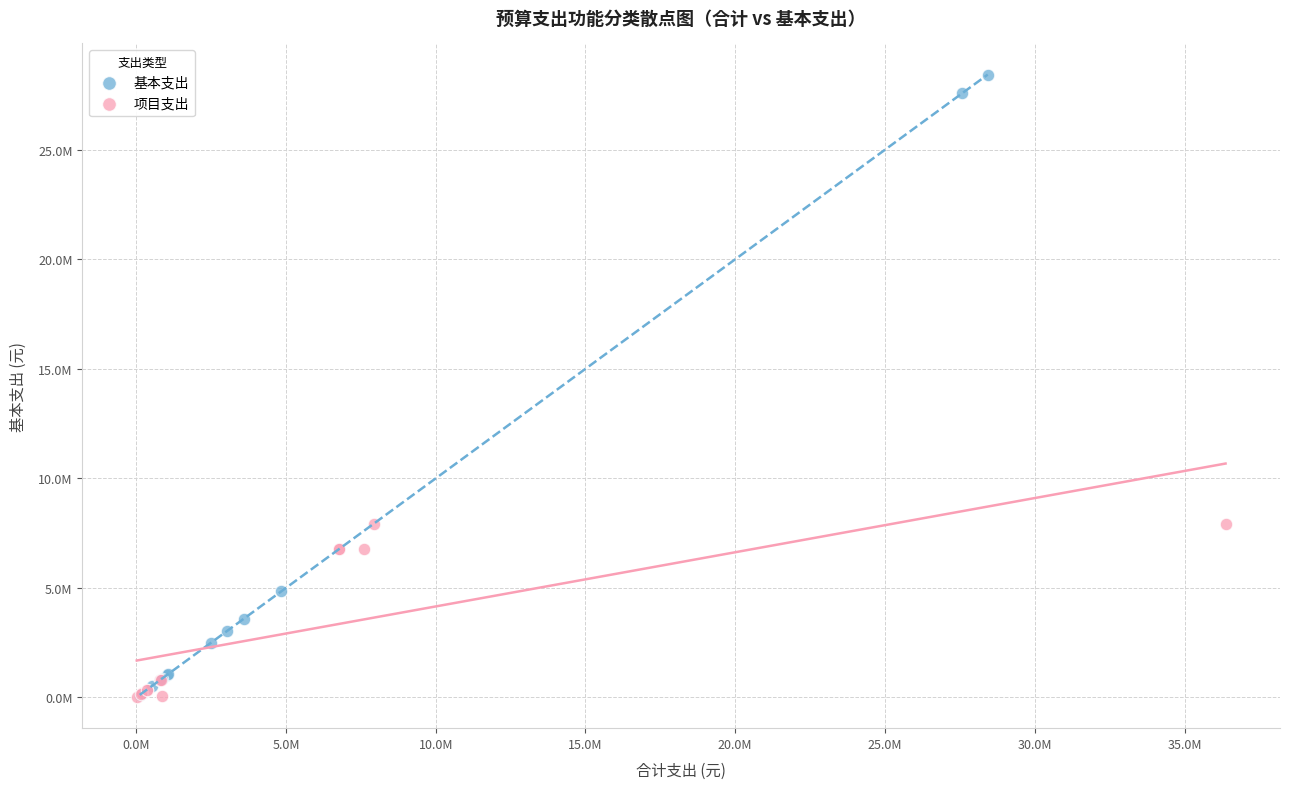

Which series reaches the maximum Y coordinate?

基本支出